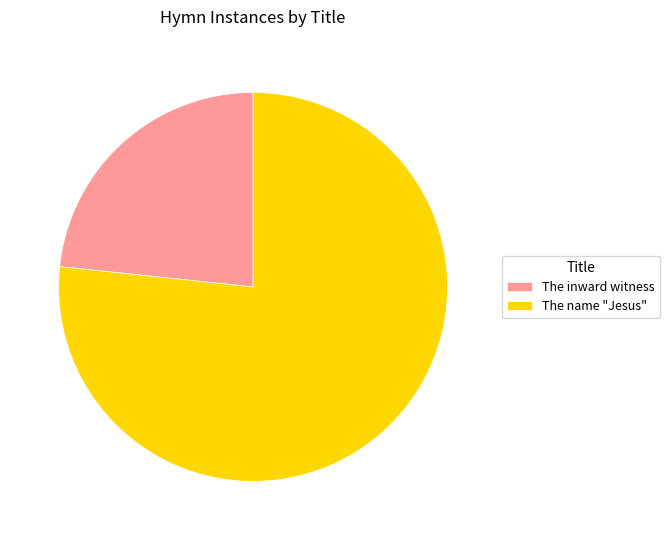

Is The name "Jesus" the majority of the pie?

Yes